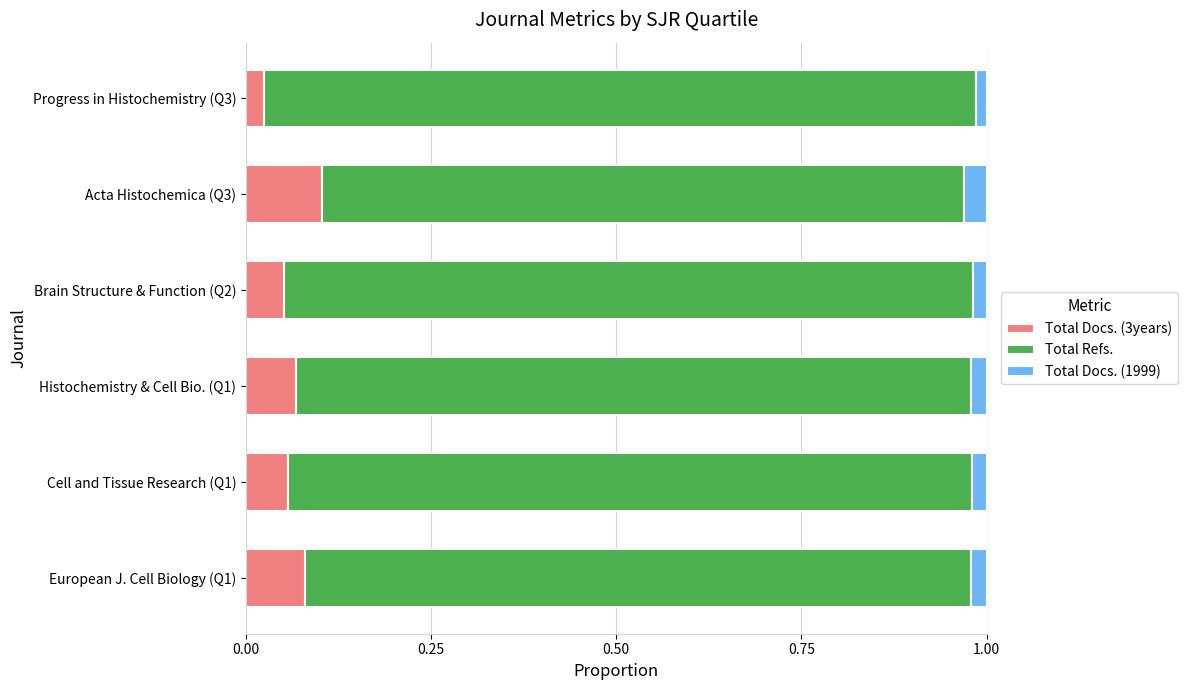

Count the Total Docs. (3years) values in the range 0 to 1.

6